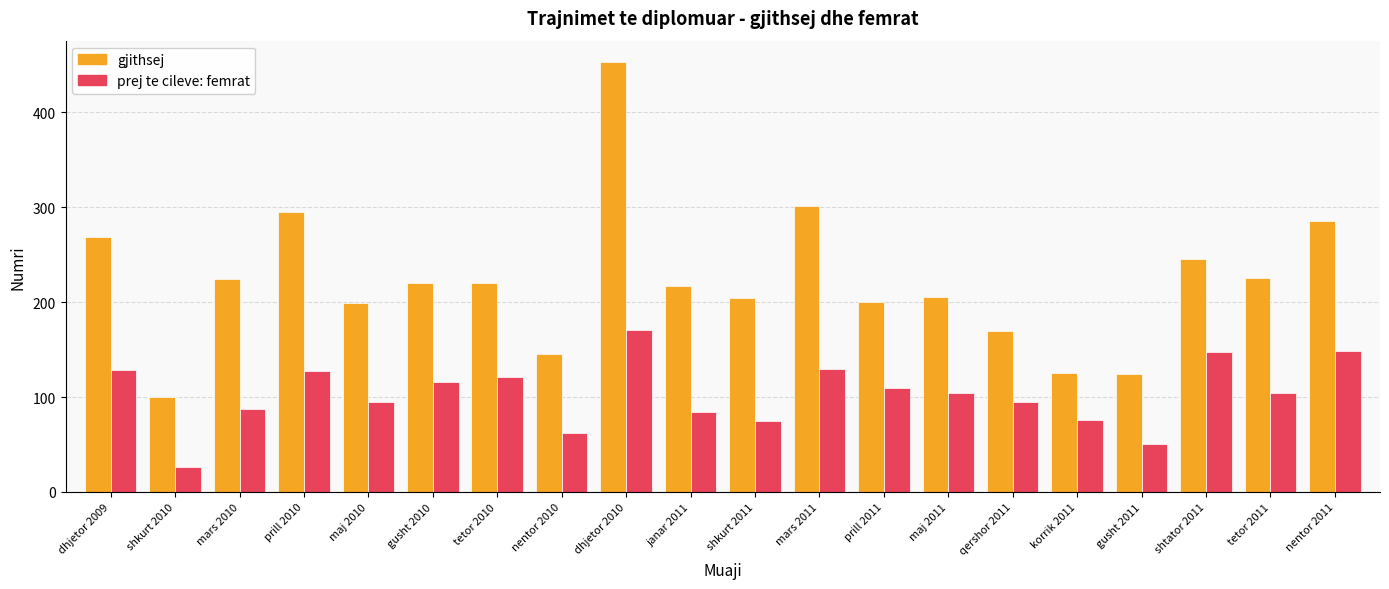

Rank the series by their maximum value, from lowest to highest.

prej te cileve: femrat, gjithsej